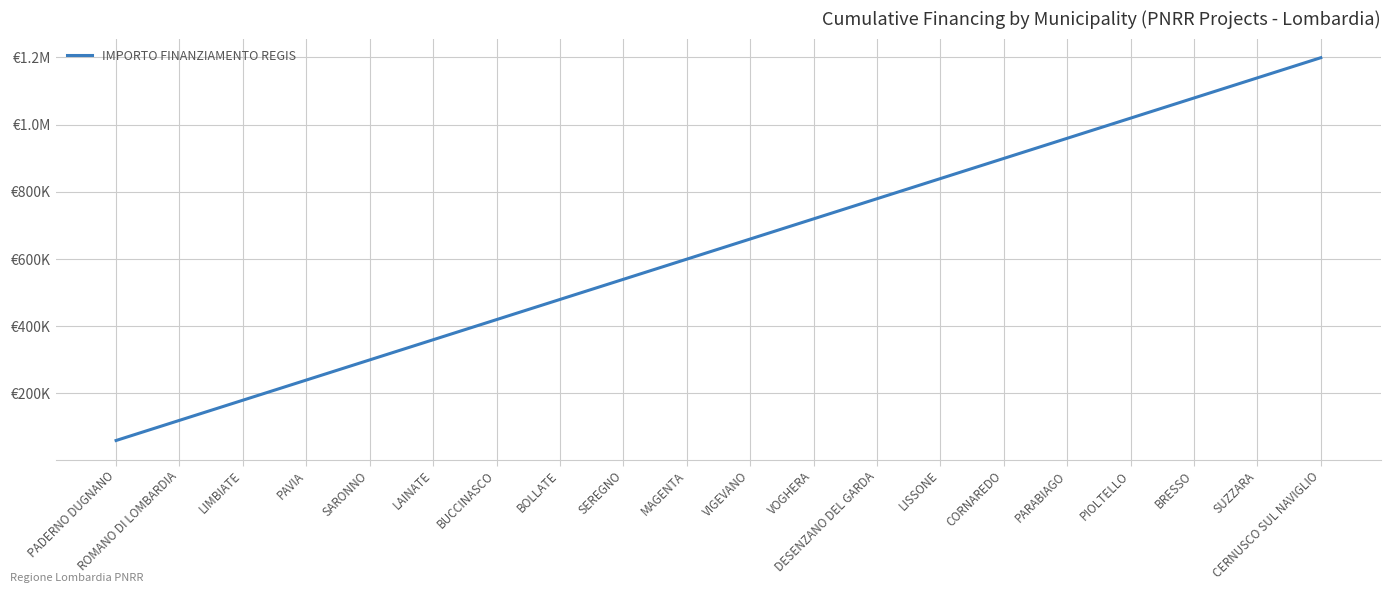

What is the change in value from VOGHERA to PARABIAGO?

+239864